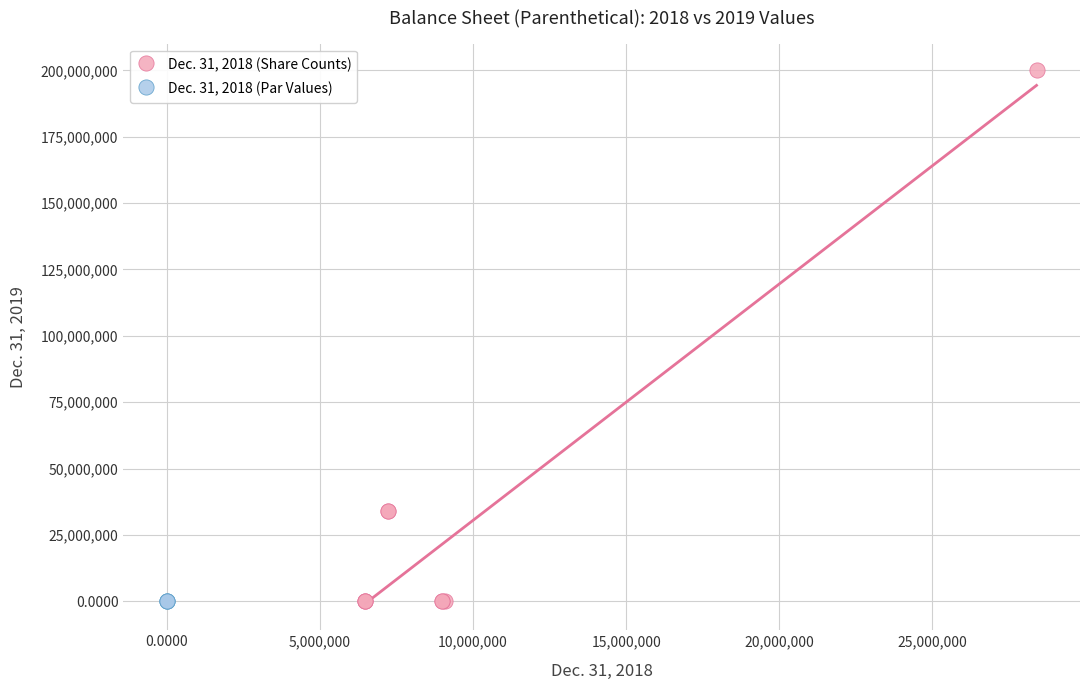

Which series contains the highest Y value?

Dec. 31, 2018 (Share Counts)